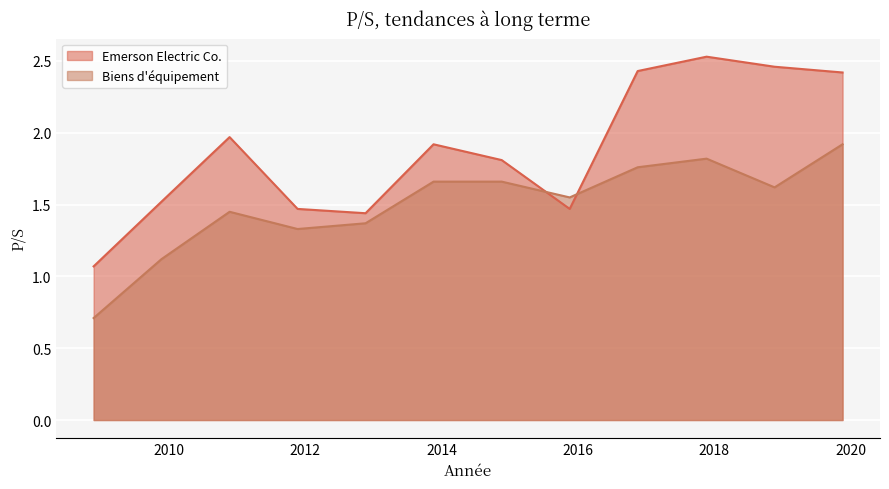

At how many categories does at least one series exceed 1?

12